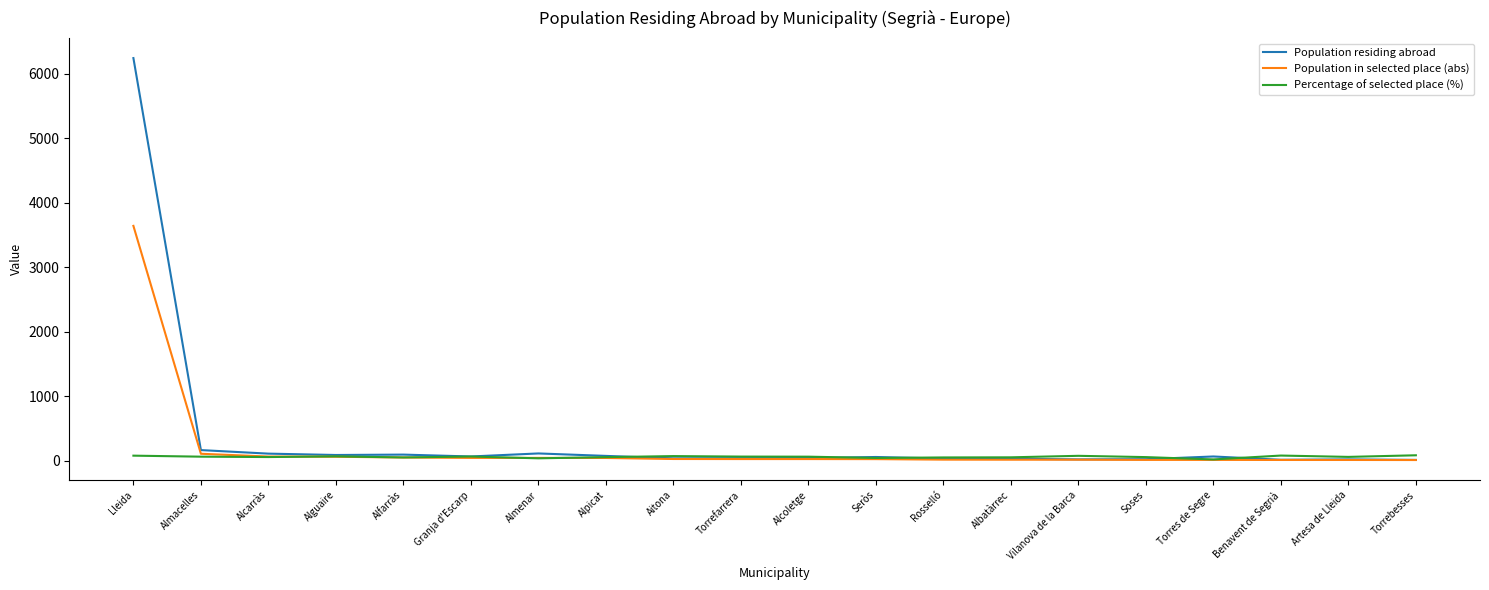

Which label corresponds to the largest value in the chart?

Lleida